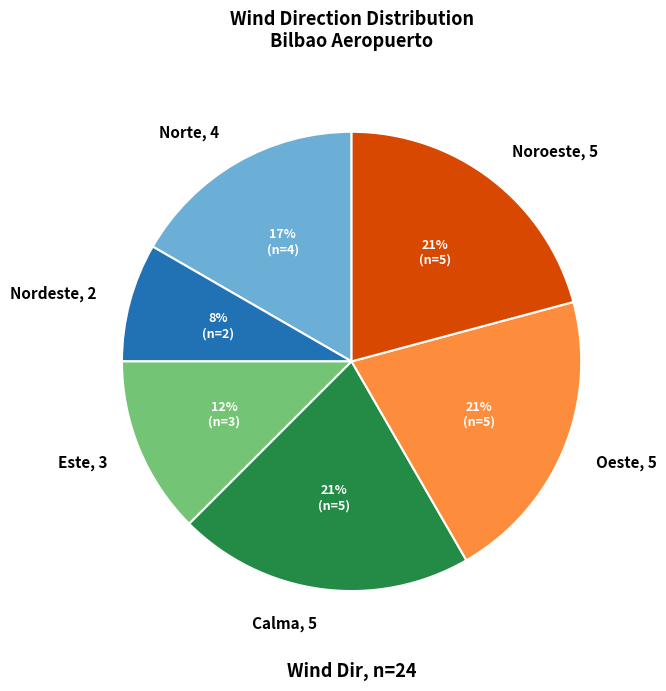

Count the number of slices in the pie.

6